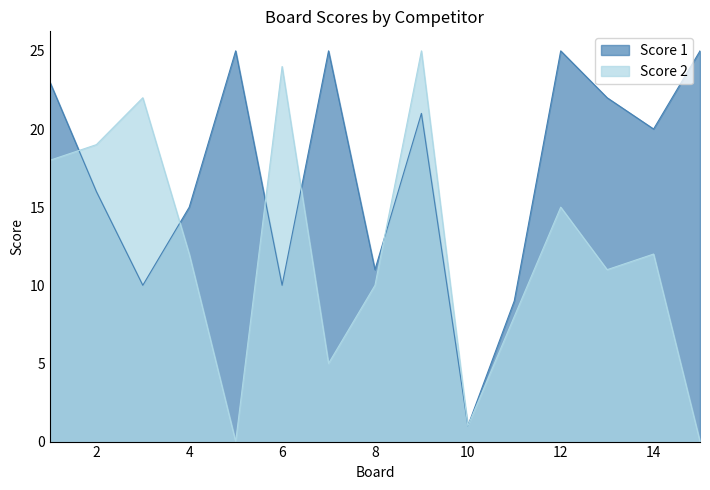

Where does the Score 2 series first go above 12?

1